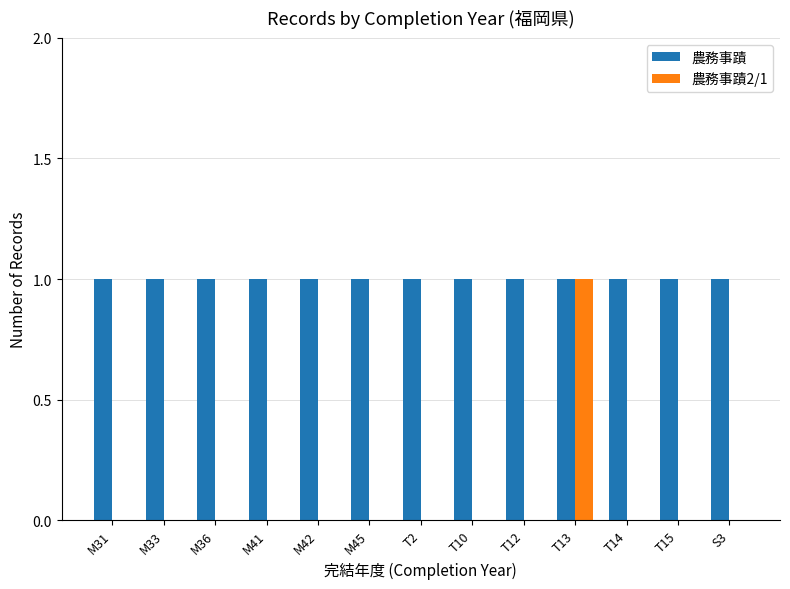

Which series has the largest total across all categories?

農務事蹟